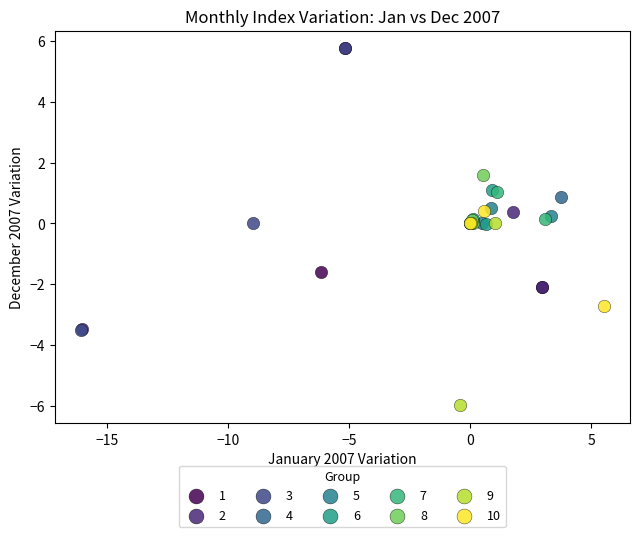

Which series has the largest Y range (max minus min)?

3